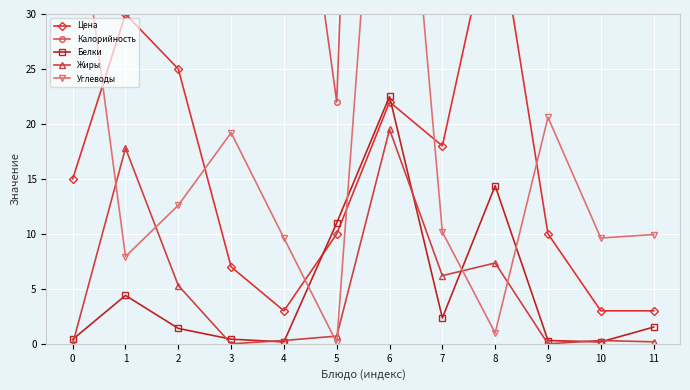

What is the sum of all Углеводы values?

210.2